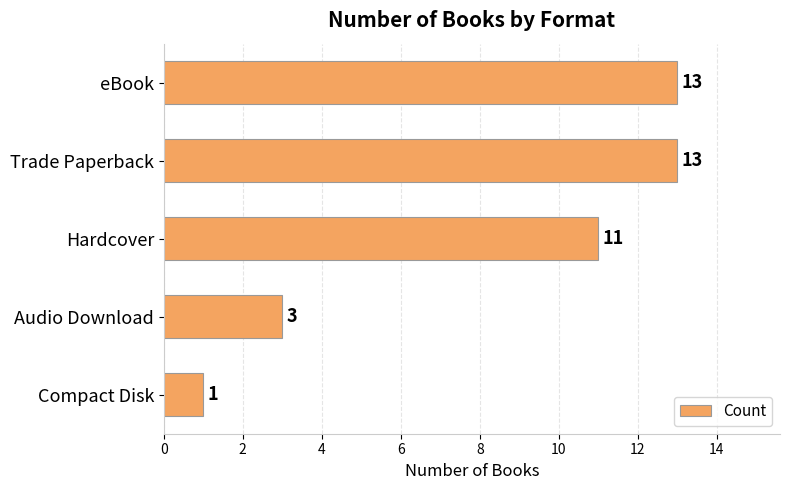

Is it true that the value at Trade Paperback is 13?

True